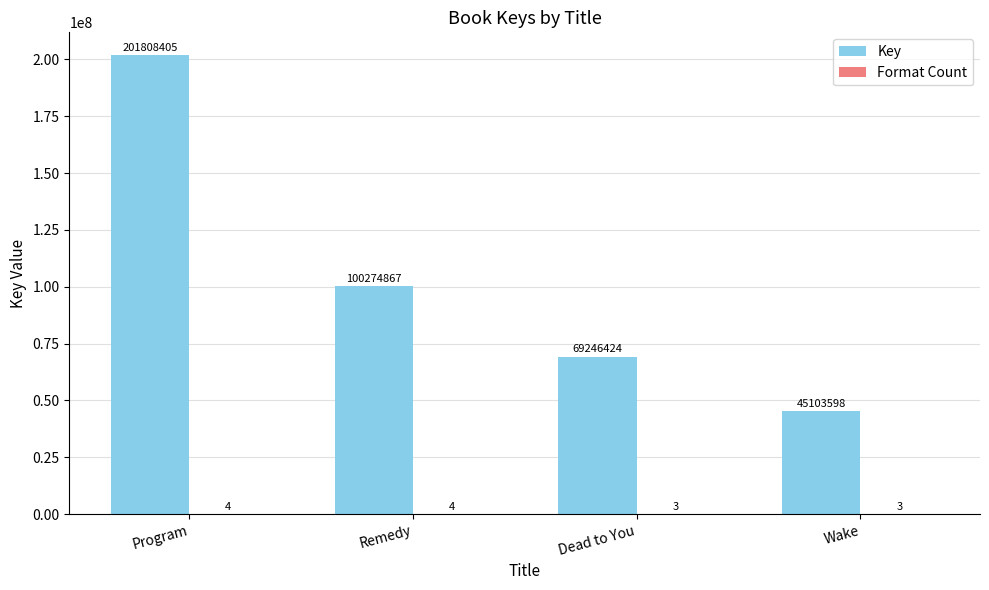

What is the total value across all series at Dead to You?

69246427